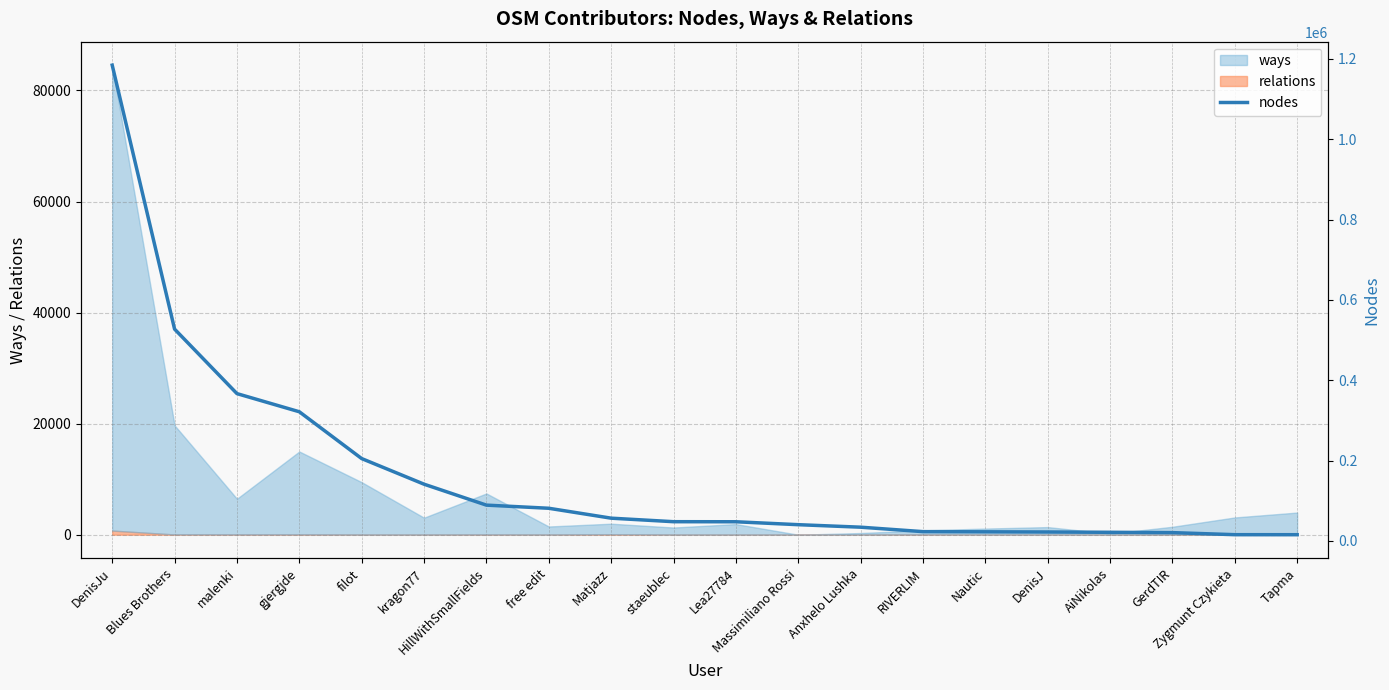

Which label corresponds to the smallest value in the chart?

Tapma